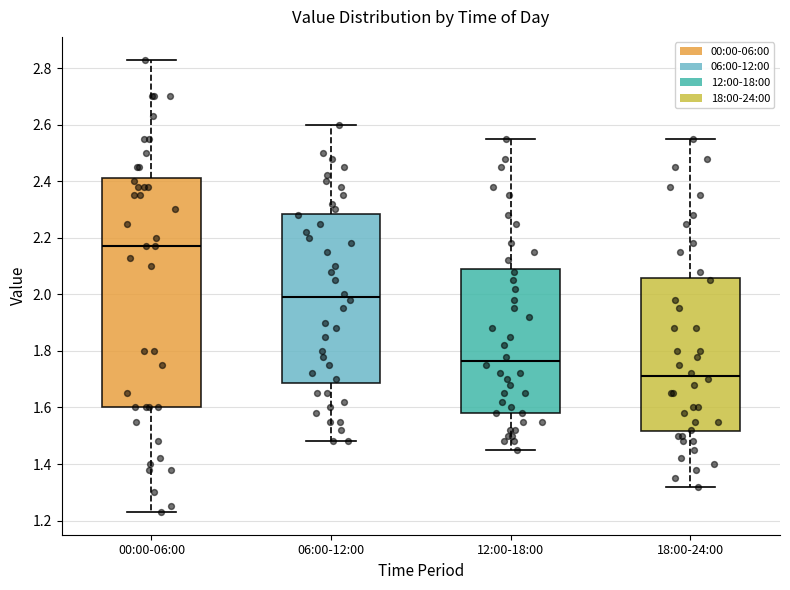

Which box is the tallest, from its lower edge to its upper edge?

00:00-06:00